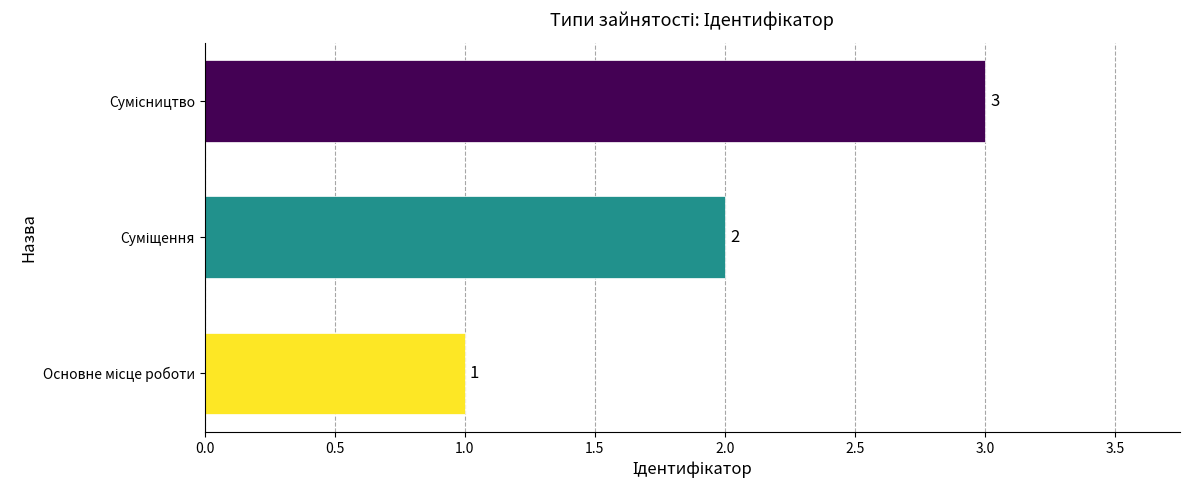

What is the maximum value shown in the chart?

3